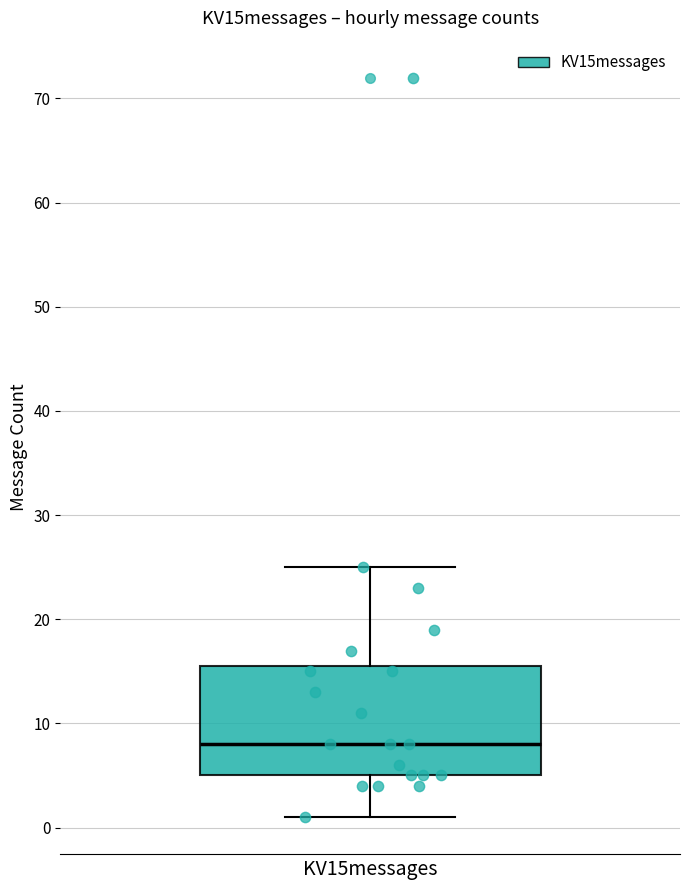

Where does the upper whisker of the box for KV15messages end on the y-axis? The values are not printed on the chart, so give them approximately, as read against the axis.

25